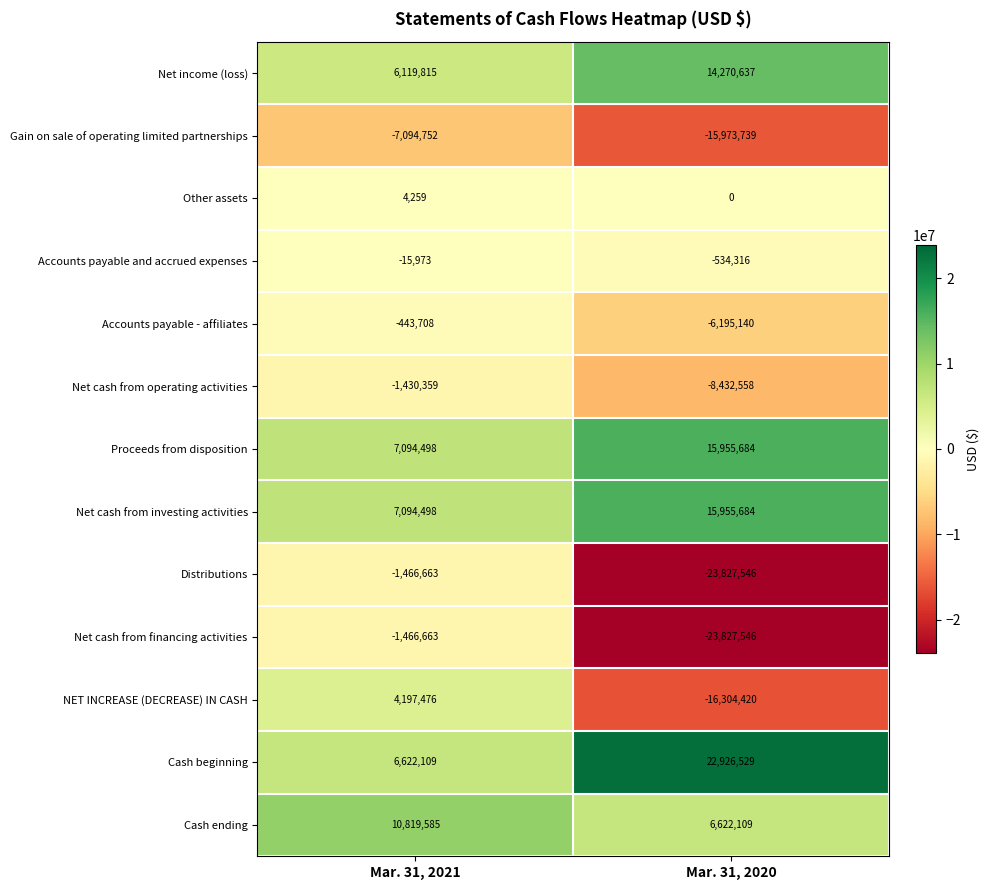

What is the difference between the Net cash from operating activities values at Mar. 31, 2020 and Mar. 31, 2021?

7002199